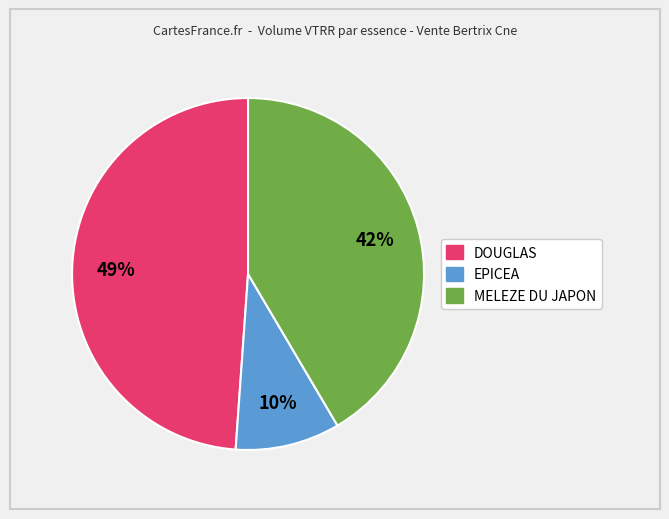

Does any single category account for the majority?

No